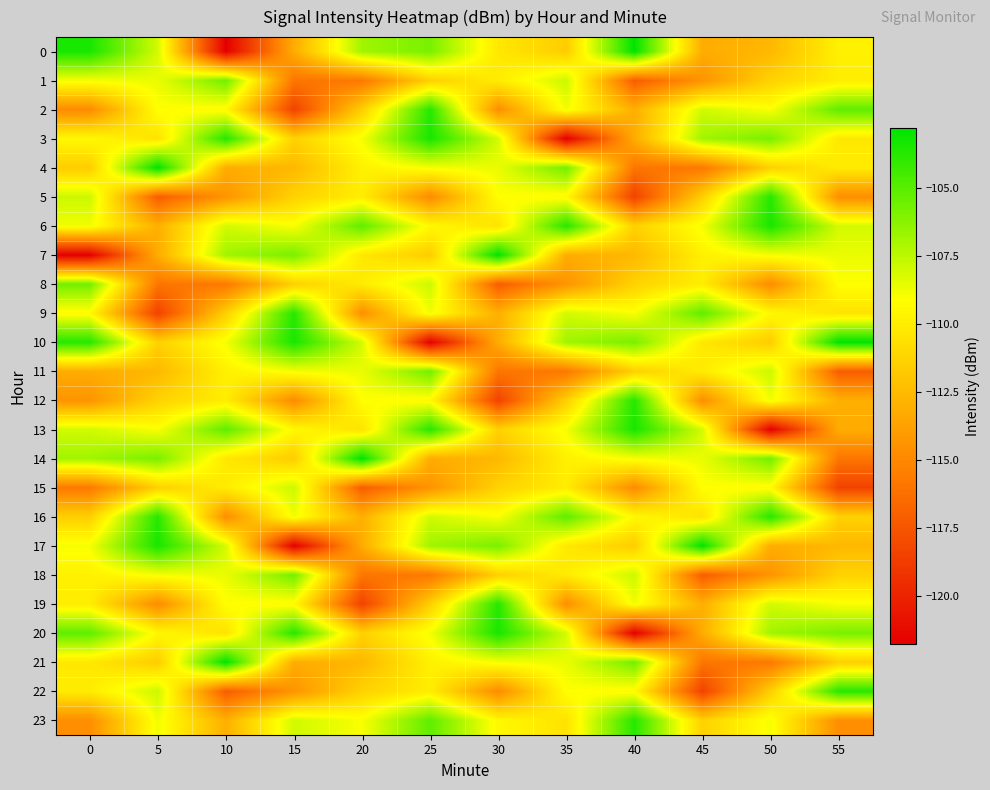

Reading left to right, extract all data points from this chart.

0: 0=-103.4	5=-108.1	10=-121.8	15=-113.2	20=-106.8	25=-105.8	30=-110.3	35=-111.6	40=-102.8	45=-113.2	50=-112.6	55=-109.8
1: 0=-108.9	5=-108.6	10=-105.7	15=-115.9	20=-115.8	25=-111.4	30=-110.1	35=-107.8	40=-117.1	45=-114.4	50=-111.3	55=-110.0
2: 0=-114.9	5=-109.1	10=-109.4	15=-118.5	20=-111.5	25=-103.8	30=-114.7	35=-108.8	40=-113.1	45=-108.0	50=-109.0	55=-105.2
3: 0=-109.4	5=-110.5	10=-103.8	15=-111.4	20=-108.9	25=-103.4	30=-108.1	35=-121.8	40=-113.2	45=-106.8	50=-105.8	55=-110.3
4: 0=-111.6	5=-102.8	10=-113.2	15=-112.6	20=-109.8	25=-108.9	30=-108.6	35=-105.7	40=-115.9	45=-115.8	50=-111.4	55=-110.1
5: 0=-107.8	5=-117.1	10=-114.4	15=-111.3	20=-110.0	25=-114.9	30=-109.1	35=-109.4	40=-118.5	45=-111.5	50=-103.8	55=-114.7
6: 0=-108.8	5=-113.1	10=-108.0	15=-109.0	20=-105.2	25=-109.4	30=-110.5	35=-103.8	40=-111.4	45=-108.9	50=-103.4	55=-108.1
7: 0=-121.8	5=-113.2	10=-106.8	15=-105.8	20=-110.3	25=-111.6	30=-102.8	35=-113.2	40=-112.6	45=-109.8	50=-108.9	55=-108.6
8: 0=-105.7	5=-115.9	10=-115.8	15=-111.4	20=-110.1	25=-107.8	30=-117.1	35=-114.4	40=-111.3	45=-110.0	50=-114.9	55=-109.1
9: 0=-109.4	5=-118.5	10=-111.5	15=-103.8	20=-114.7	25=-108.8	30=-113.1	35=-108.0	40=-109.0	45=-105.2	50=-109.4	55=-110.5
10: 0=-103.8	5=-111.4	10=-108.9	15=-103.4	20=-108.1	25=-121.8	30=-113.2	35=-106.8	40=-105.8	45=-110.3	50=-111.6	55=-102.8
11: 0=-113.2	5=-112.6	10=-109.8	15=-108.9	20=-108.6	25=-105.7	30=-115.9	35=-115.8	40=-111.4	45=-110.1	50=-107.8	55=-117.1
12: 0=-114.4	5=-111.3	10=-110.0	15=-114.9	20=-109.1	25=-109.4	30=-118.5	35=-111.5	40=-103.8	45=-114.7	50=-108.8	55=-113.1
13: 0=-108.0	5=-109.0	10=-105.2	15=-109.4	20=-110.5	25=-103.8	30=-111.4	35=-108.9	40=-103.4	45=-108.1	50=-121.8	55=-113.2
14: 0=-106.8	5=-105.8	10=-110.3	15=-111.6	20=-102.8	25=-113.2	30=-112.6	35=-109.8	40=-108.9	45=-108.6	50=-105.7	55=-115.9
15: 0=-115.8	5=-111.4	10=-110.1	15=-107.8	20=-117.1	25=-114.4	30=-111.3	35=-110.0	40=-114.9	45=-109.1	50=-109.4	55=-118.5
16: 0=-111.5	5=-103.8	10=-114.7	15=-108.8	20=-113.1	25=-108.0	30=-109.0	35=-105.2	40=-109.4	45=-110.5	50=-103.8	55=-111.4
17: 0=-108.9	5=-103.4	10=-108.1	15=-121.8	20=-113.2	25=-106.8	30=-105.8	35=-110.3	40=-111.6	45=-102.8	50=-113.2	55=-112.6
18: 0=-109.8	5=-108.9	10=-108.6	15=-105.7	20=-115.9	25=-115.8	30=-111.4	35=-110.1	40=-107.8	45=-117.1	50=-114.4	55=-111.3
19: 0=-110.0	5=-114.9	10=-109.1	15=-109.4	20=-118.5	25=-111.5	30=-103.8	35=-114.7	40=-108.8	45=-113.1	50=-108.0	55=-109.0
20: 0=-105.2	5=-109.4	10=-110.5	15=-103.8	20=-111.4	25=-108.9	30=-103.4	35=-108.1	40=-121.8	45=-113.2	50=-106.8	55=-105.8
21: 0=-110.3	5=-111.6	10=-102.8	15=-113.2	20=-112.6	25=-109.8	30=-108.9	35=-108.6	40=-105.7	45=-115.9	50=-115.8	55=-111.4
22: 0=-110.1	5=-107.8	10=-117.1	15=-114.4	20=-111.3	25=-110.0	30=-114.9	35=-109.1	40=-109.4	45=-118.5	50=-111.5	55=-103.8
23: 0=-114.7	5=-108.8	10=-113.1	15=-108.0	20=-109.0	25=-105.2	30=-109.4	35=-110.5	40=-103.8	45=-111.4	50=-108.9	55=-114.7